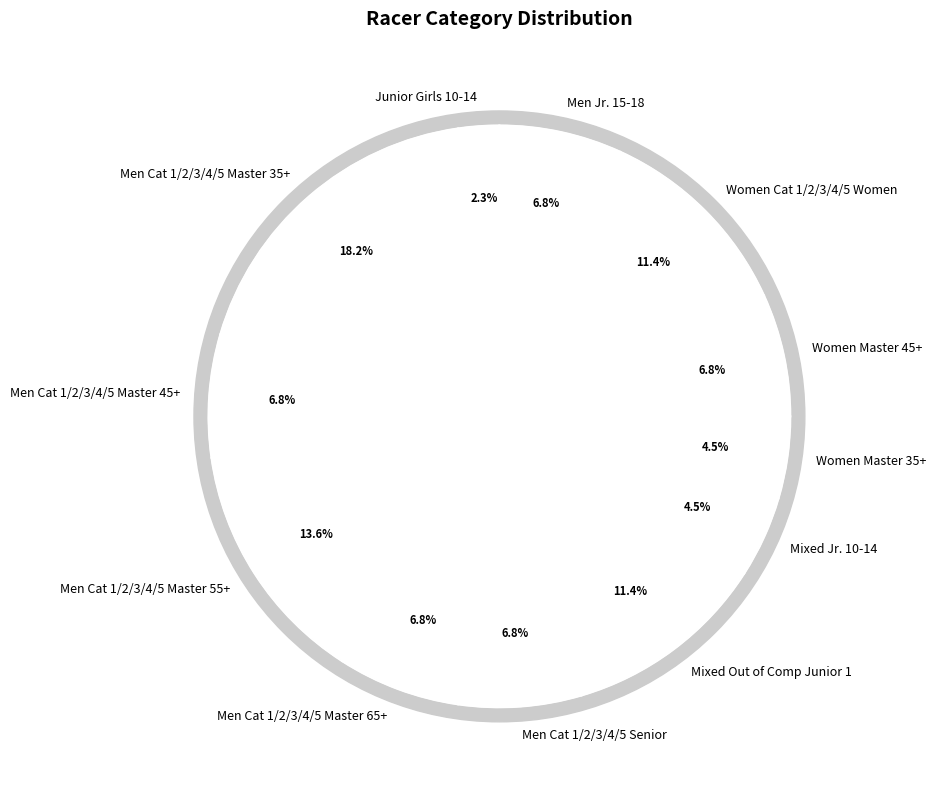

True or false: Men Cat 1/2/3/4/5 Master 45+ accounts for 21% of the total.

False